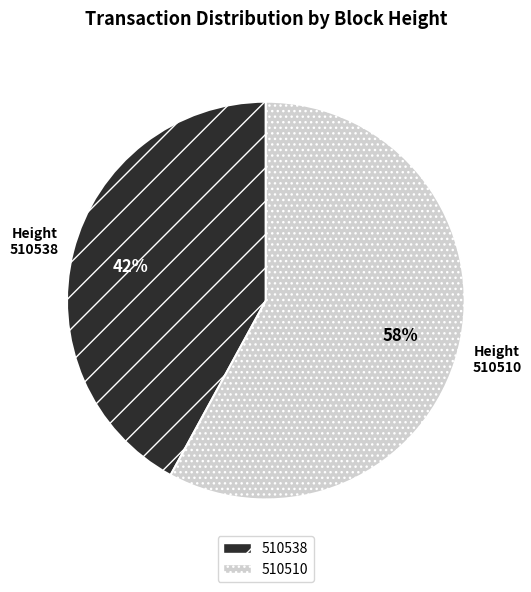

Rank the categories by value from lowest to highest.

510538, 510510